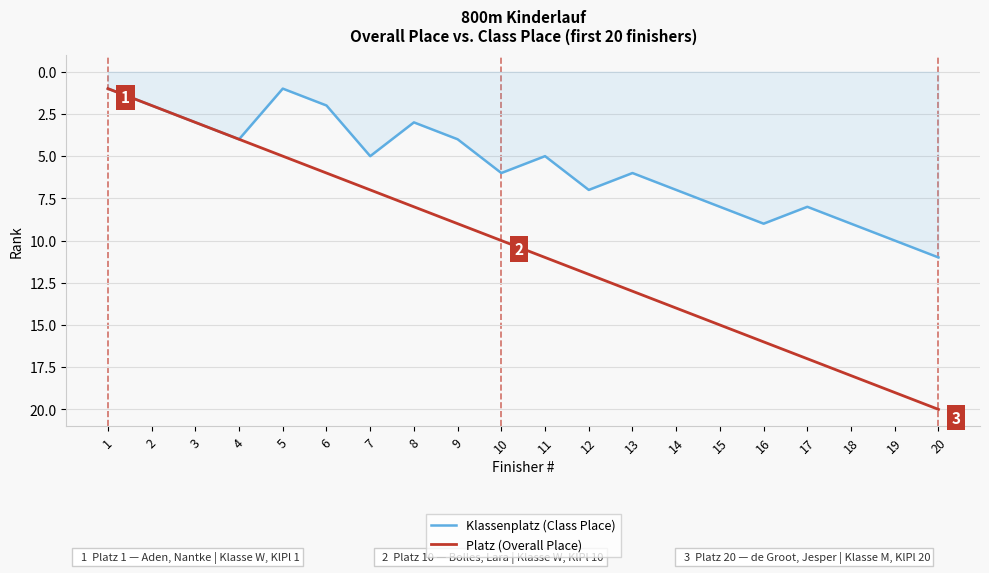

At which category is the sum across all series the highest?

20